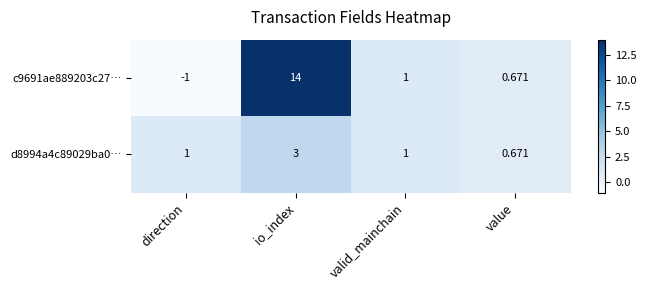

How many values in c9691ae889203c27… are below zero?

1